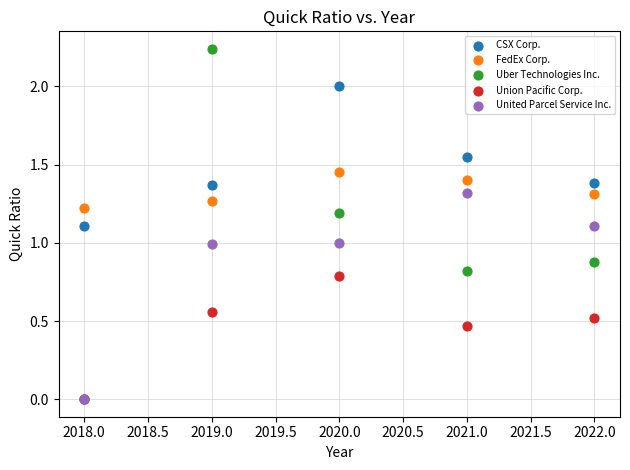

What are all the series names shown in the legend?

CSX Corp., FedEx Corp., Uber Technologies Inc., Union Pacific Corp., United Parcel Service Inc.